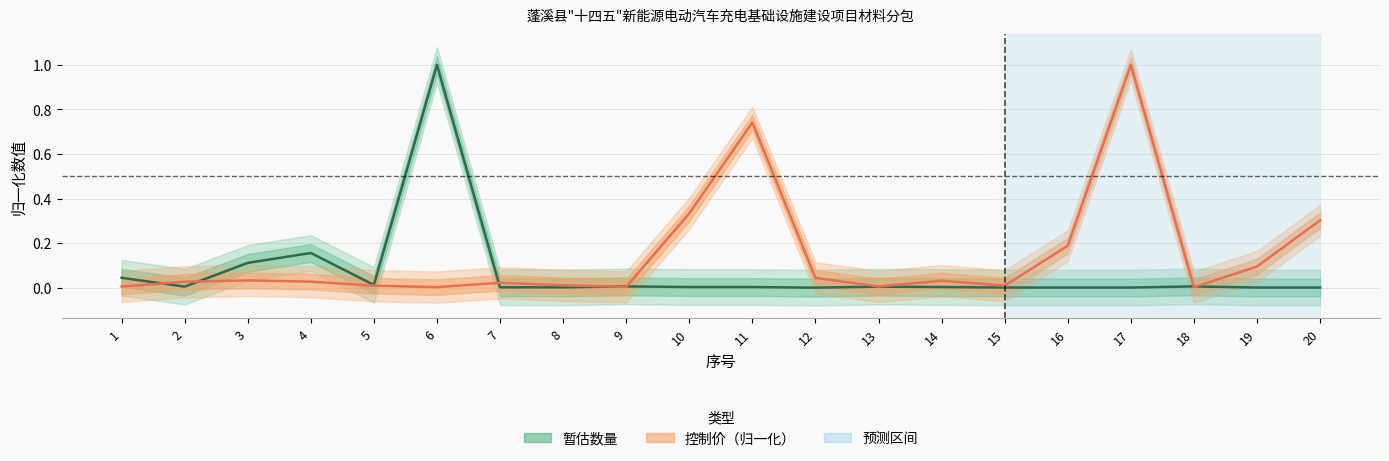

What is the value of the 控制价（归一化） point at the 11th from the left?

0.7